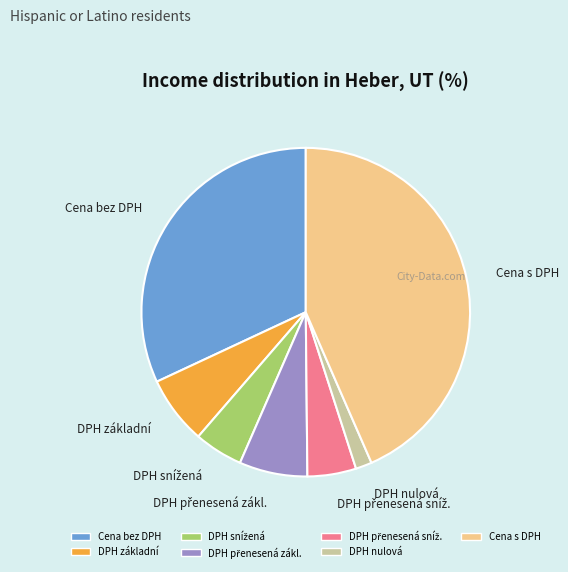

Which has a higher value, DPH nulová or DPH základní?

DPH základní